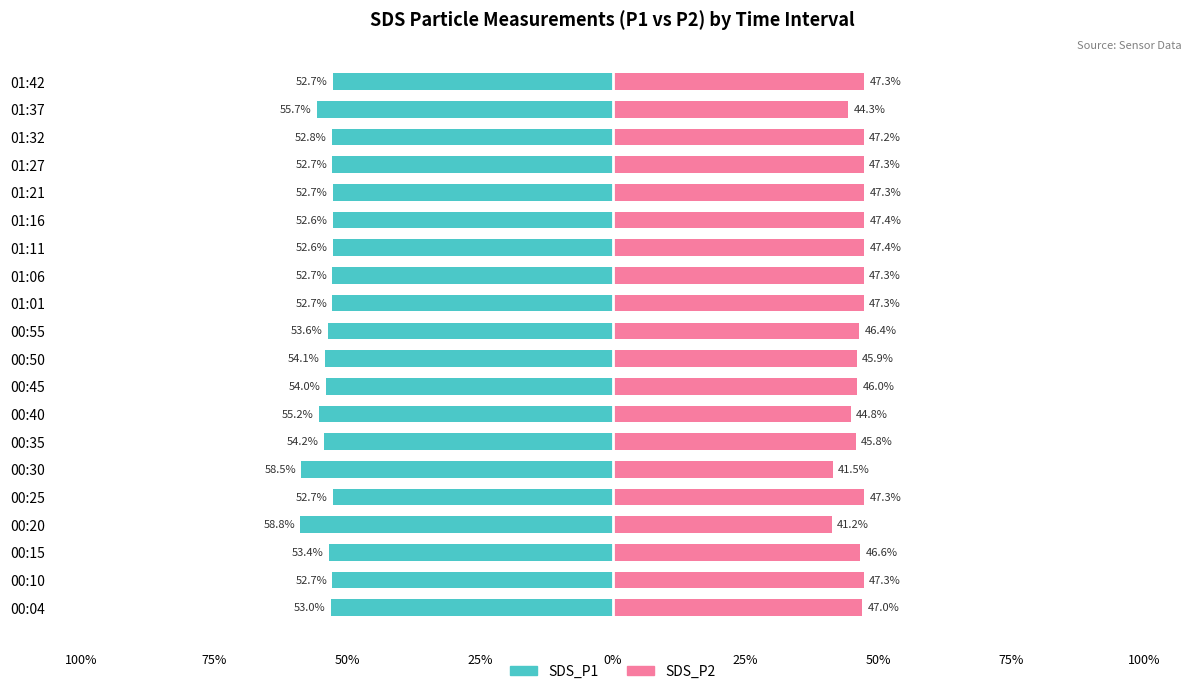

The value of SDS_P1 at 00:20 is -58.8. True or false?

True